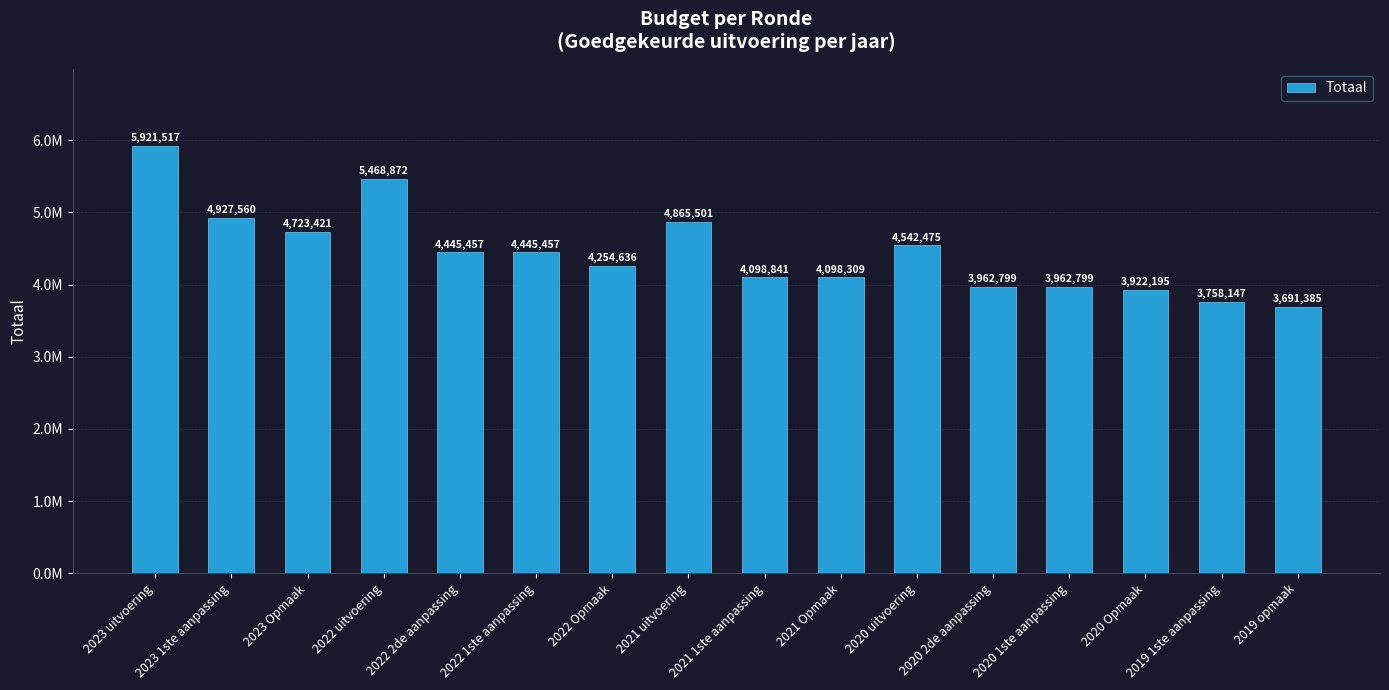

Does the chart contain stacked bars?

No